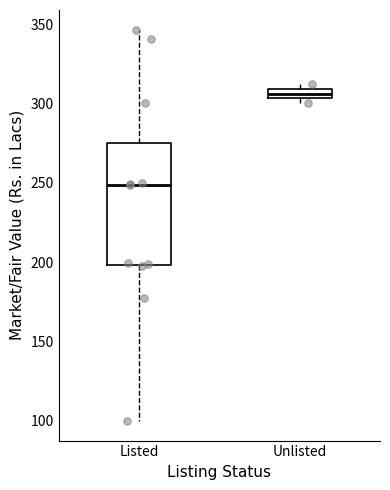

Which box's median line is the lowest?

Listed